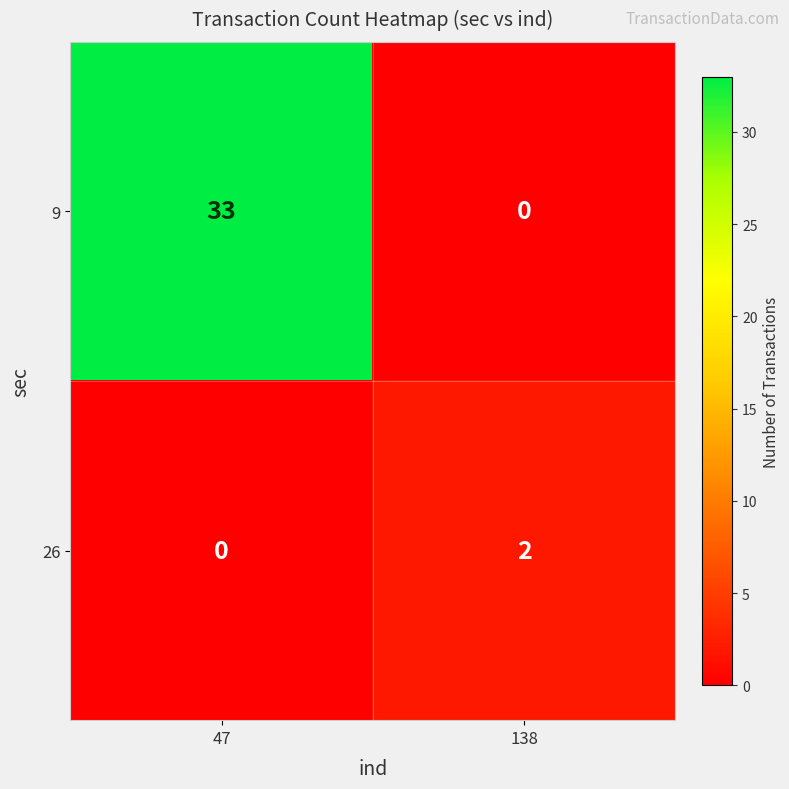

Reading right to left, transcribe all the data shown in this chart.

9: 138=0	47=33
26: 138=2	47=0